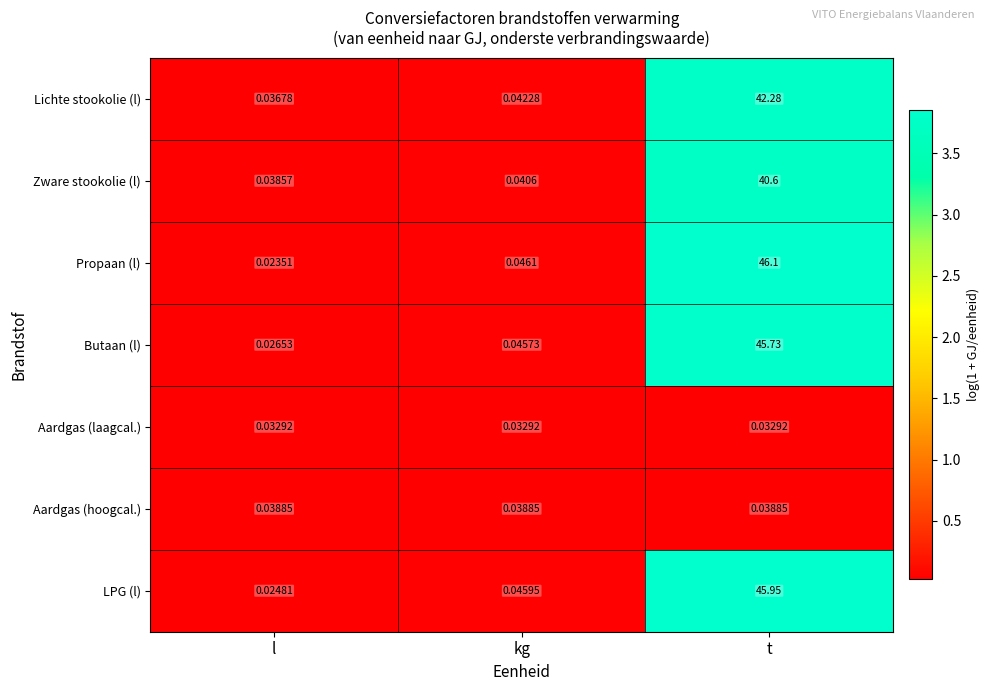

How many series are shown in this chart?

7